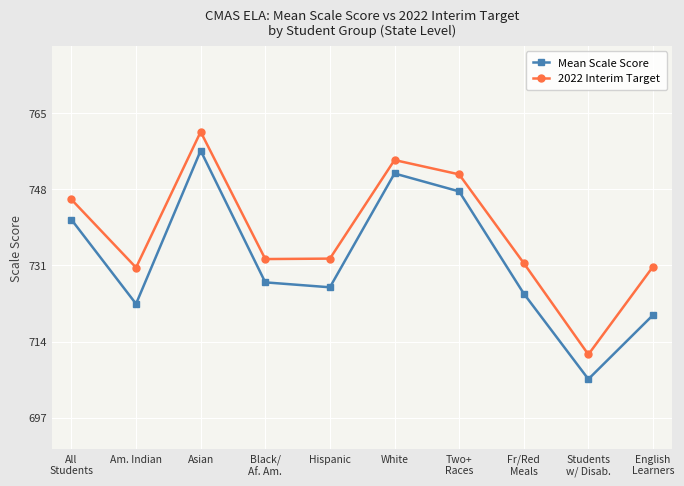

Which category has the highest value in the Mean Scale Score series?

Asian